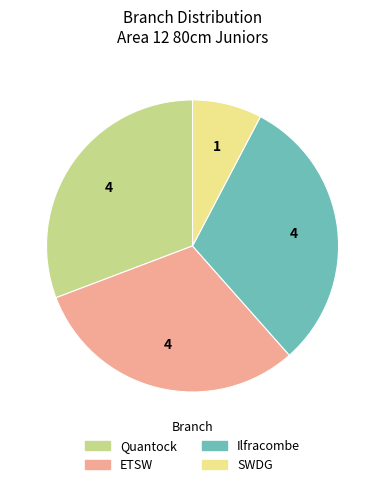

Does any single category account for the majority?

No